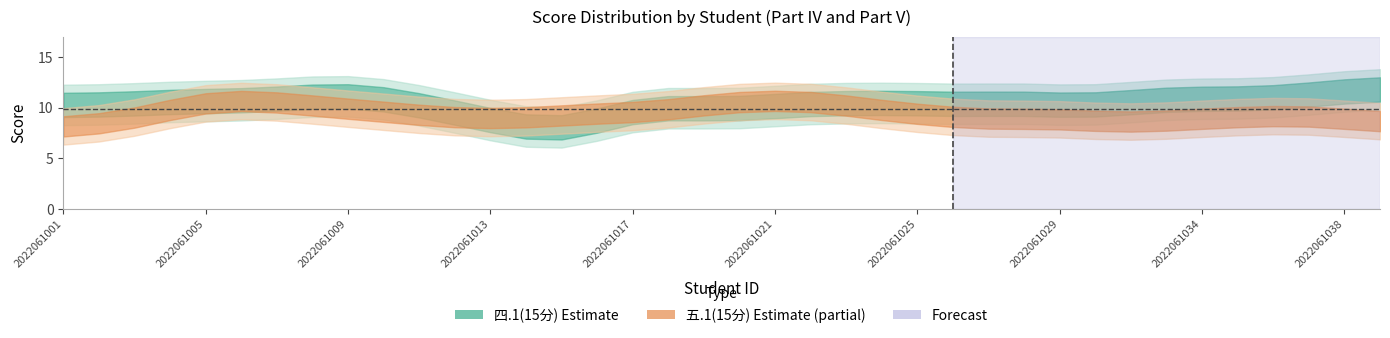

What is the sum of the 五.1(15分) values at 2022061004 and 2022061005?

22